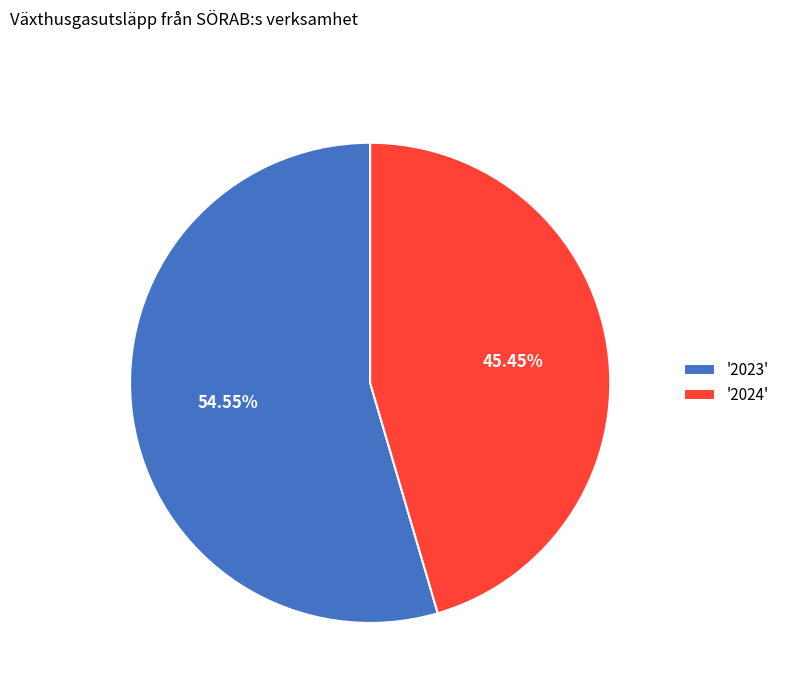

Is there any slice that represents more than half of the pie?

Yes